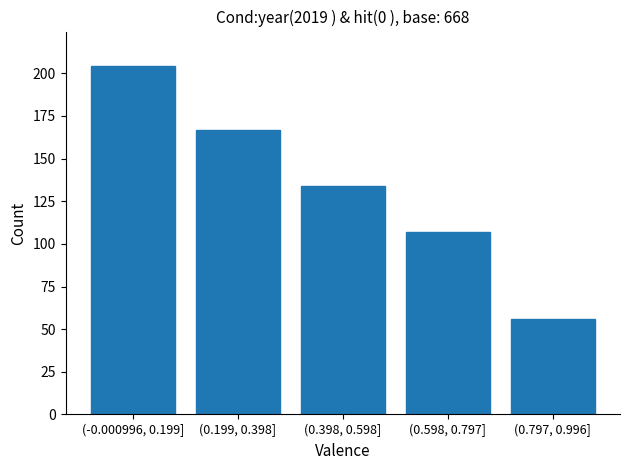

Reading right to left, what are all the values shown in this chart?

56	107	134	167	204